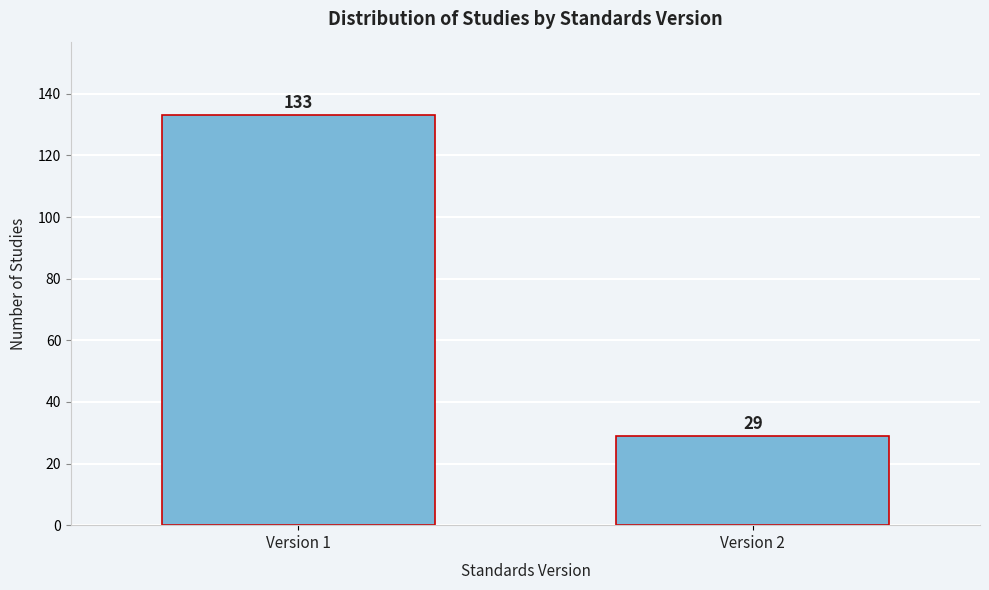

Reading right to left, extract all data points from this chart.

Version 2=29	Version 1=133